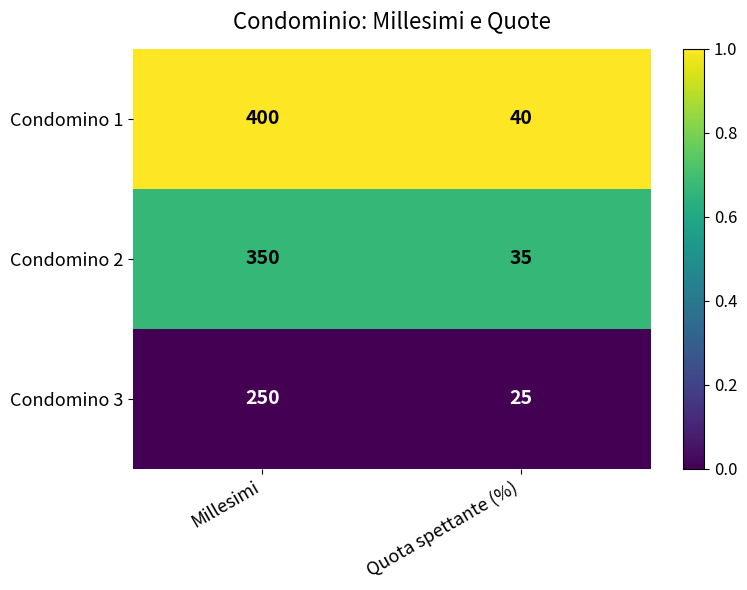

What is the minimum value shown in the chart?

25